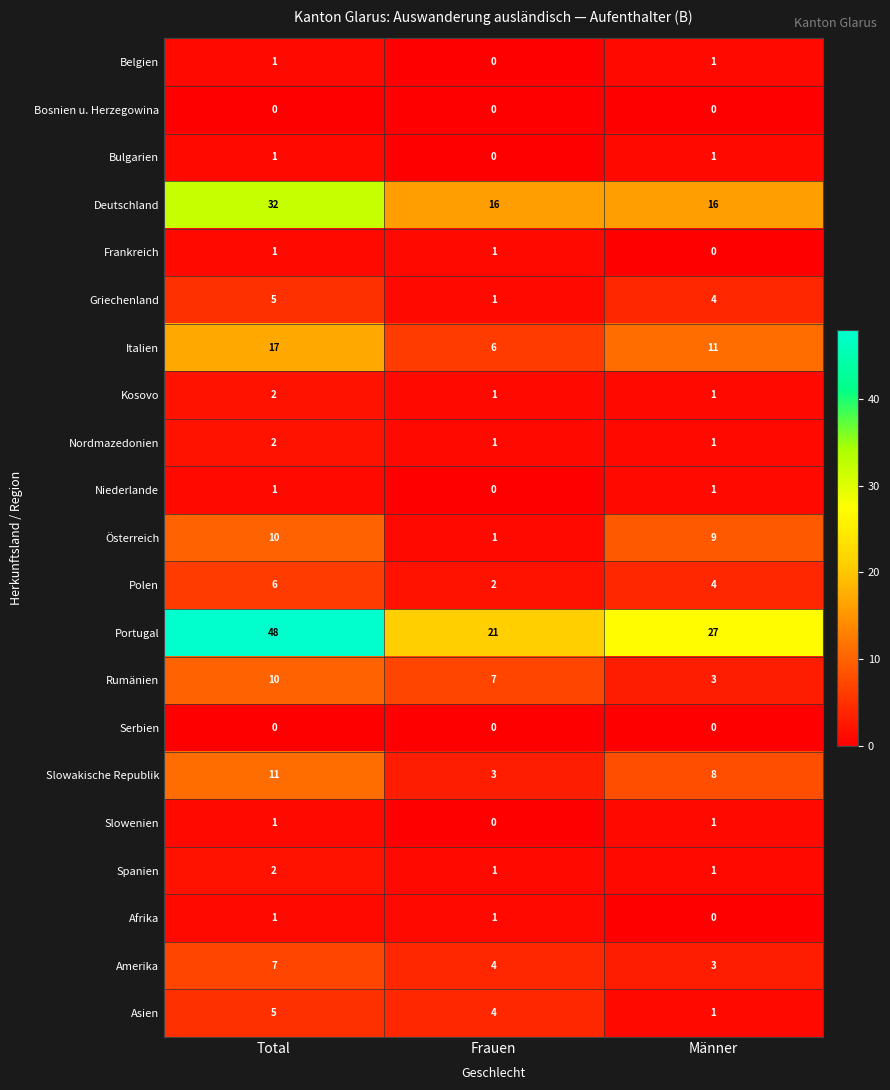

What is the total value across all series at Frauen?

70